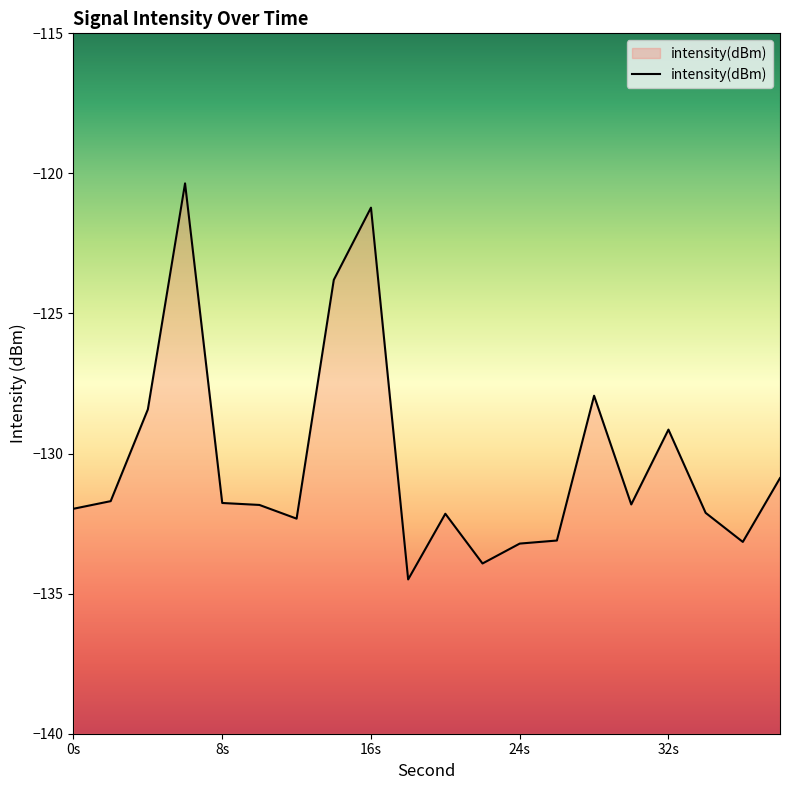

What is the average value?

-130.3